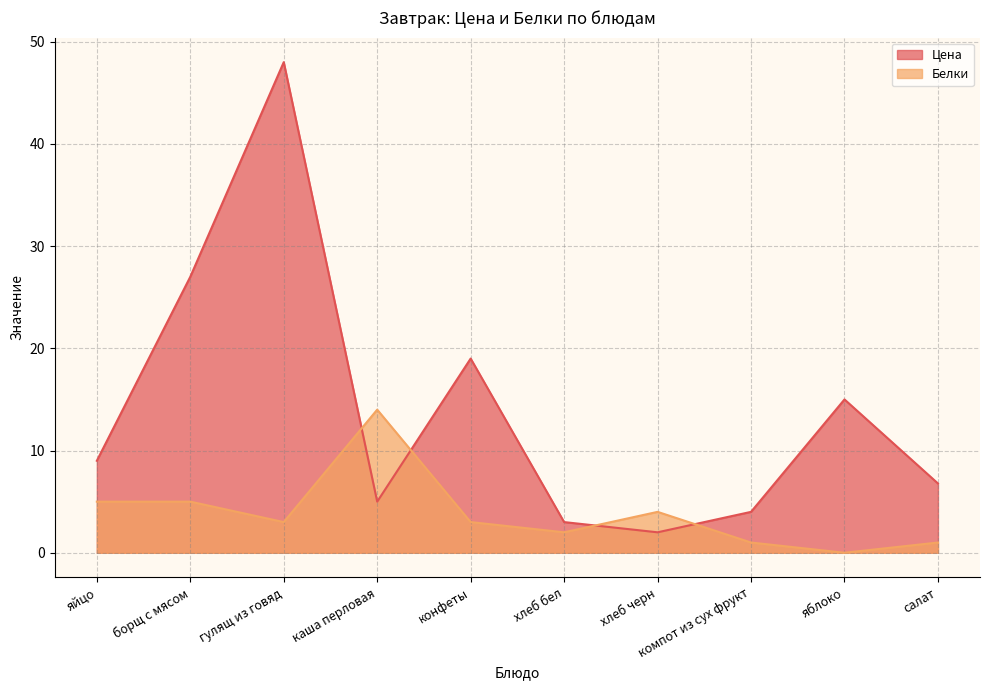

True or false: Белки and Цена intersect in this chart.

True